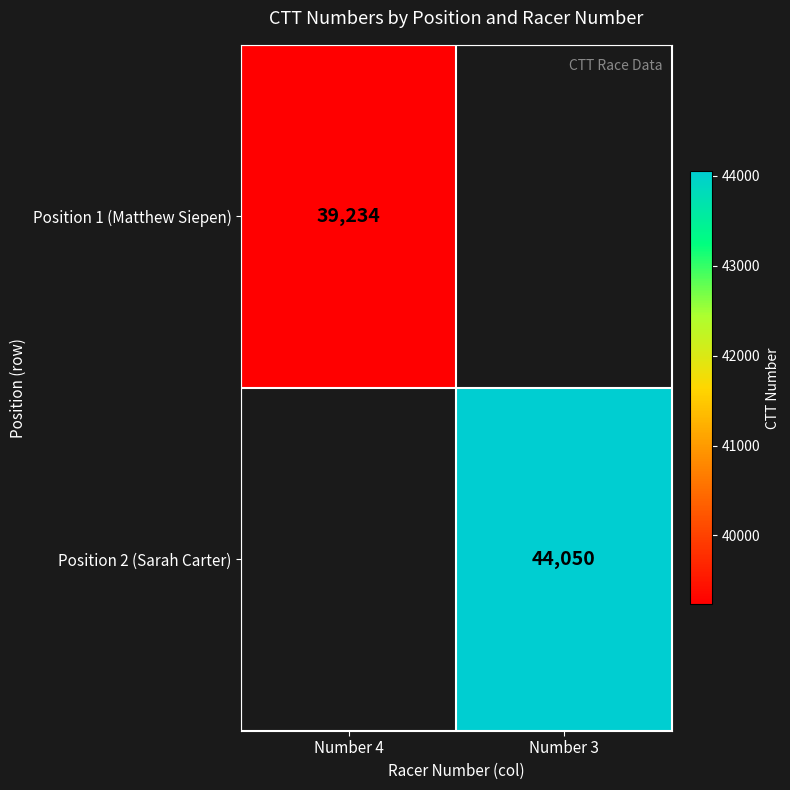

Is the value of Position 1 (Matthew Siepen) at Number 4 greater than the value of Position 2 (Sarah Carter) at Number 3?

No